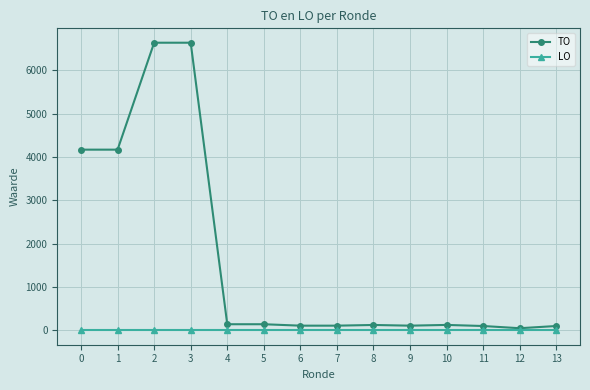

What is the value of the TO point at the 14th from the left?

100